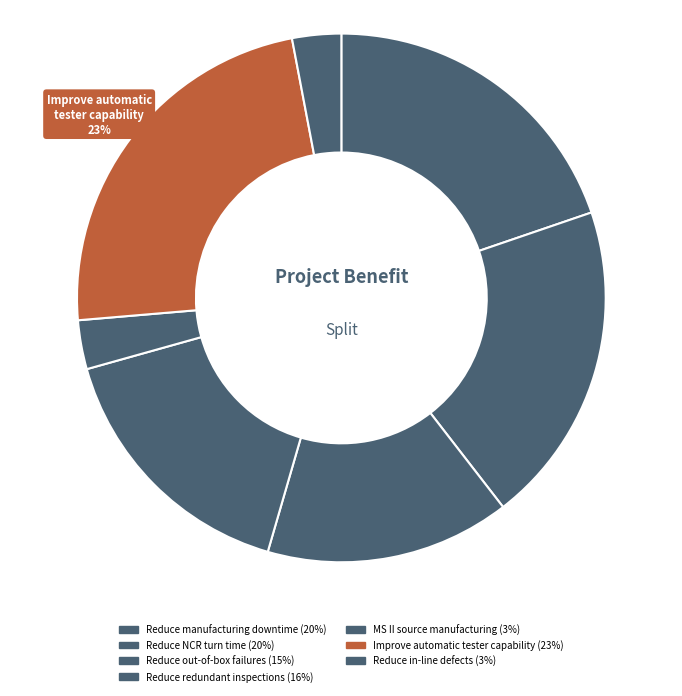

Rank the categories by value from lowest to highest.

MS II source manufacturing, Reduce in-line defects, Reduce out-of-box failures, Reduce redundant inspections, Reduce manufacturing downtime, Reduce NCR turn time, Improve automatic tester capability